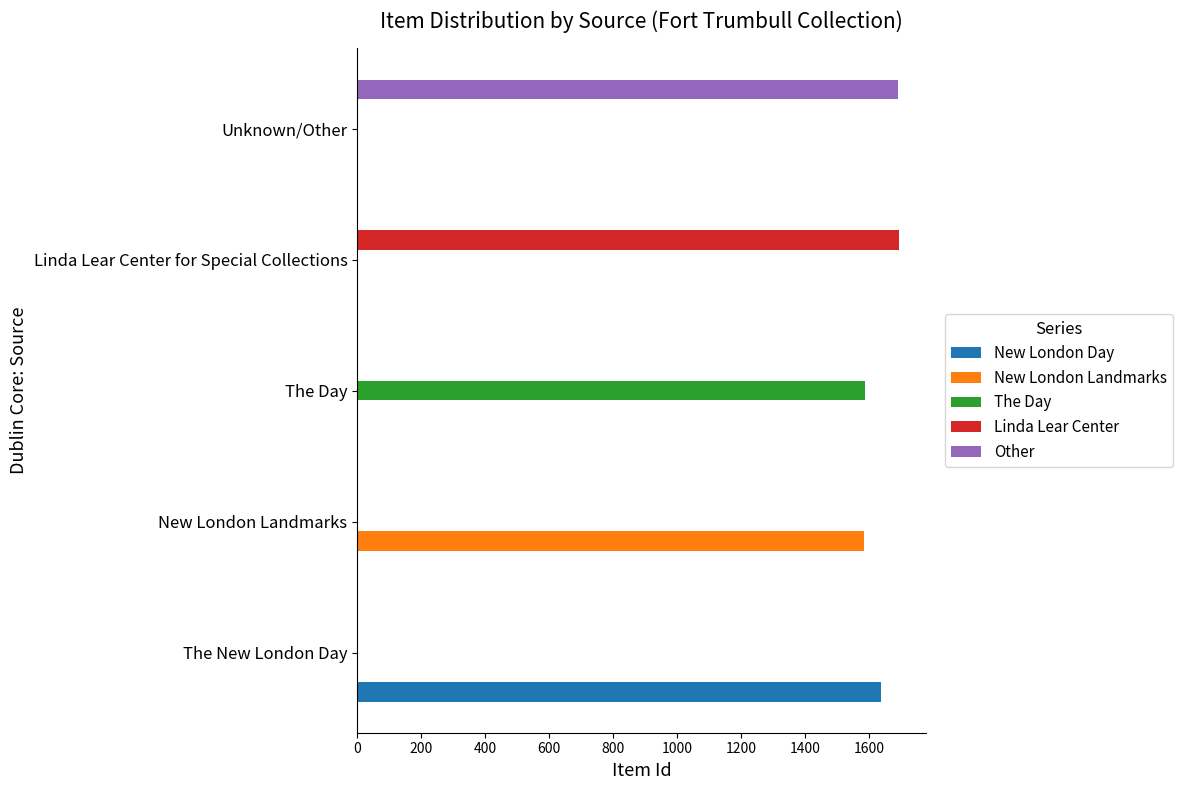

True or false: New London Day has a value of 725 at The Day.

False